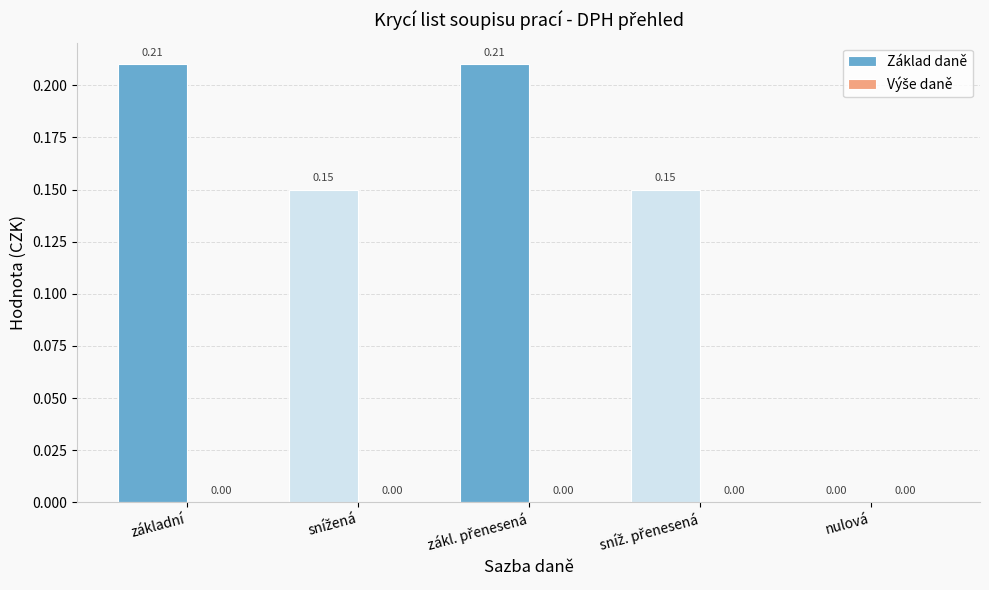

Where is the data nearest to the value 0?

nulová